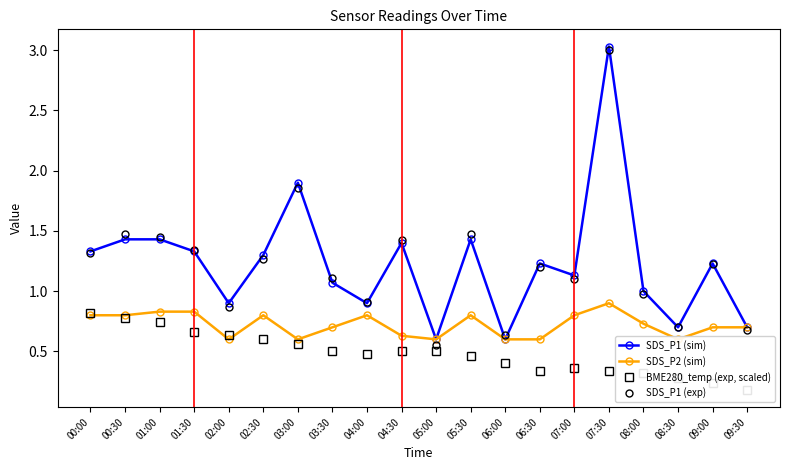

How many lines are shown in the chart?

4